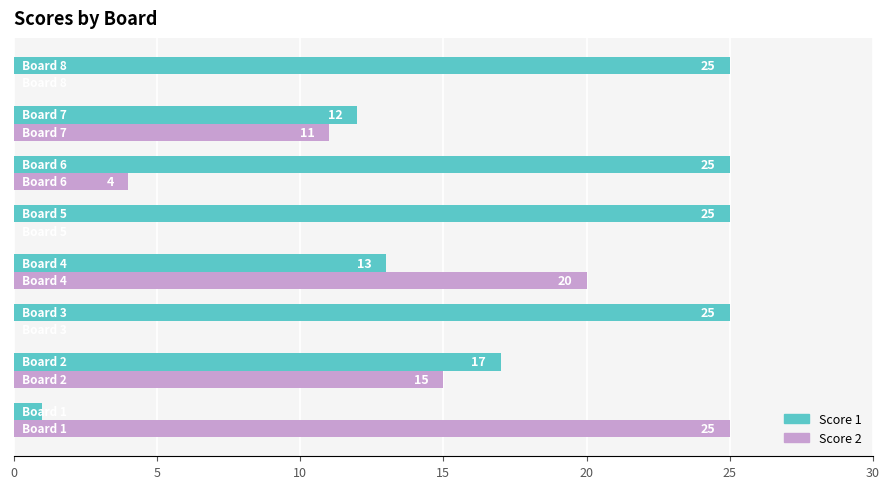

Which series has the largest total across all categories?

Score 1